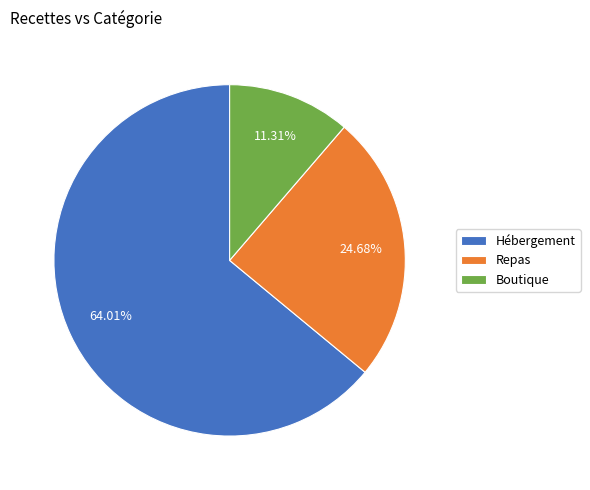

Which category accounts for the majority?

Hébergement